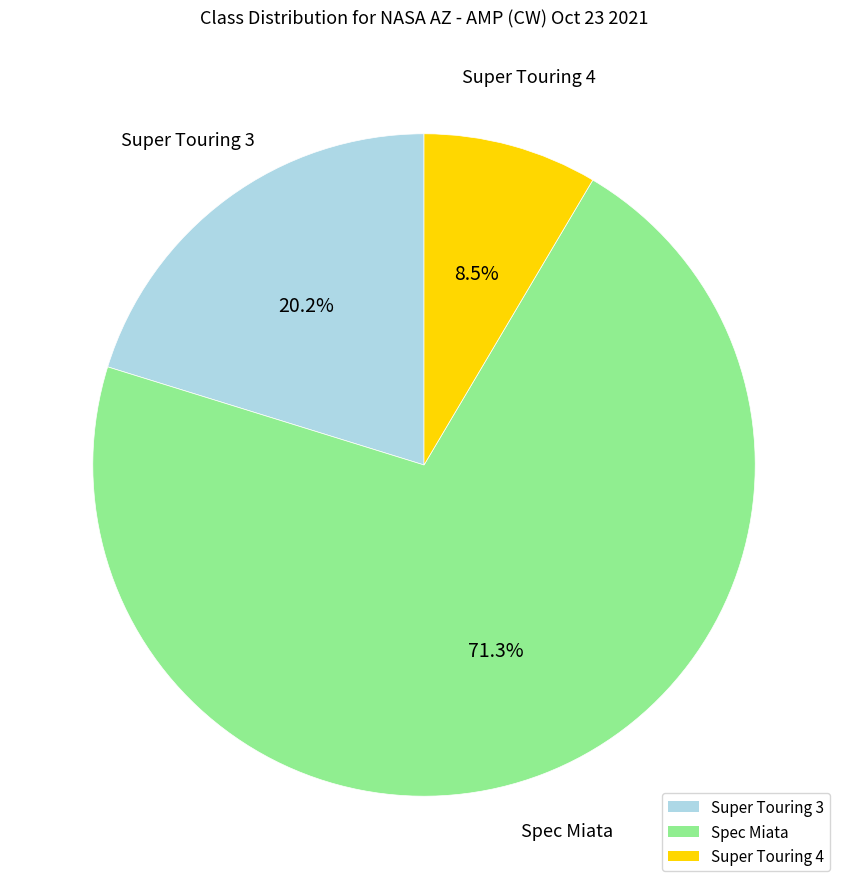

What is the ratio of the value at Spec Miata to the value at Super Touring 3?

3.5